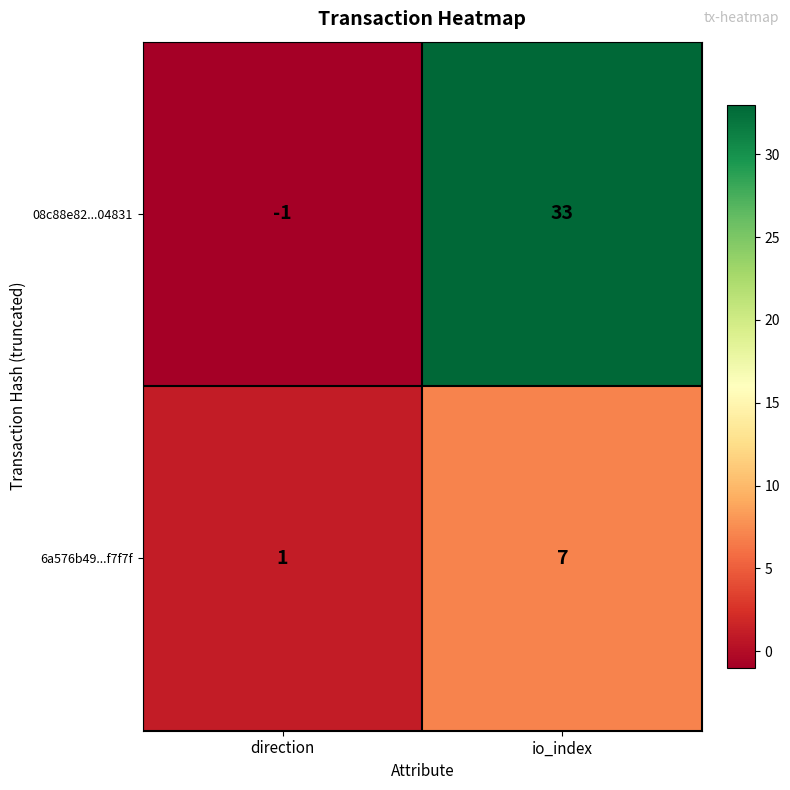

Reading left to right, what are all the values shown in this chart?

08c88e82...04831: direction=-1	io_index=33
6a576b49...f7f7f: direction=1	io_index=7